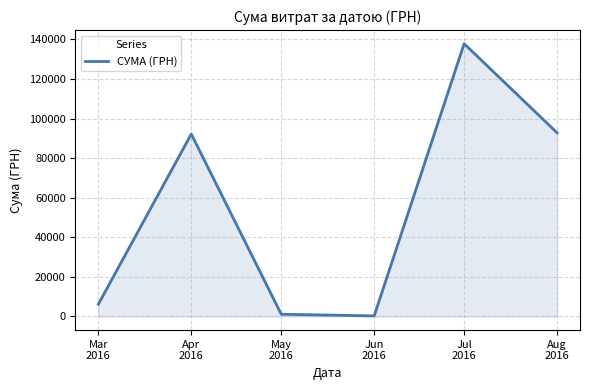

What is the difference between the maximum and minimum values?

137543.0